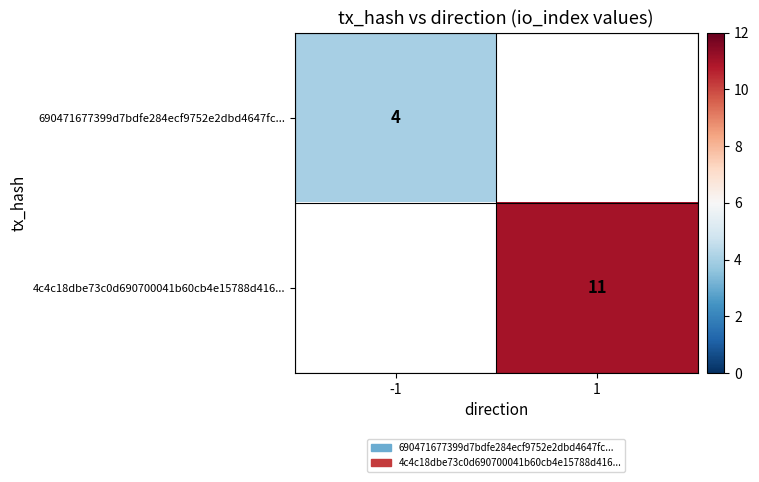

What is the maximum value shown in the chart?

11.0